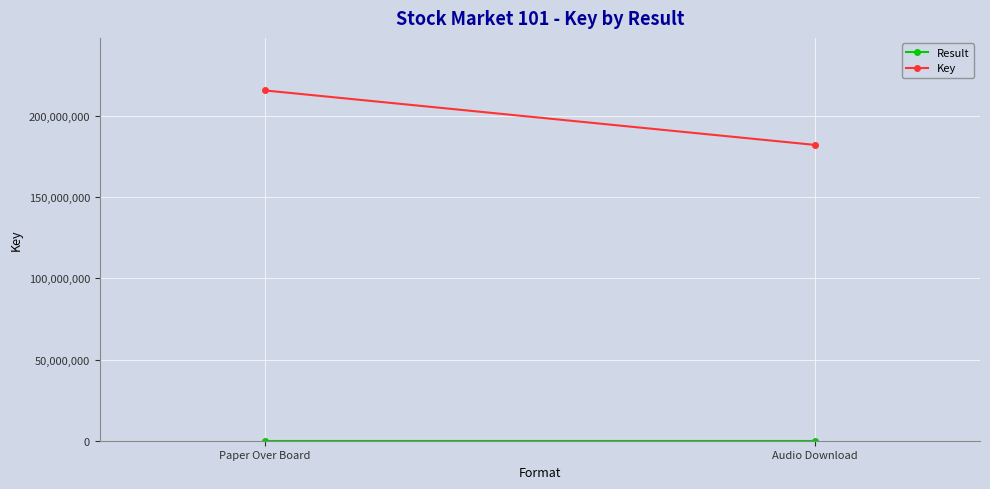

Is the value of Result at Audio Download greater than the value of Key at Paper Over Board?

No